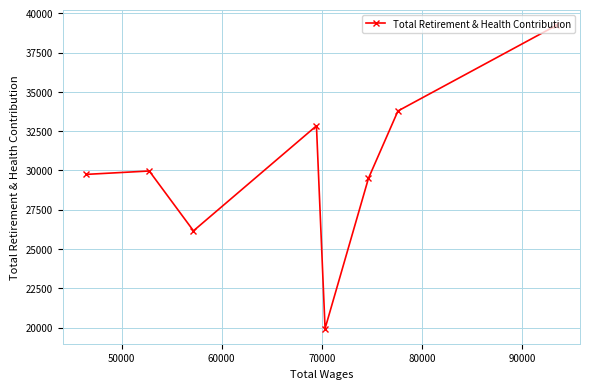

What is the value of the 7th point from the left?

33781